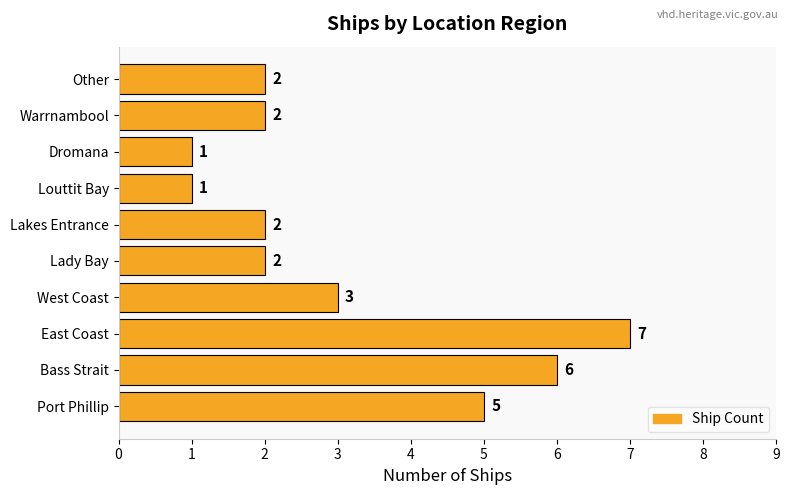

How many data points are less than 2?

2